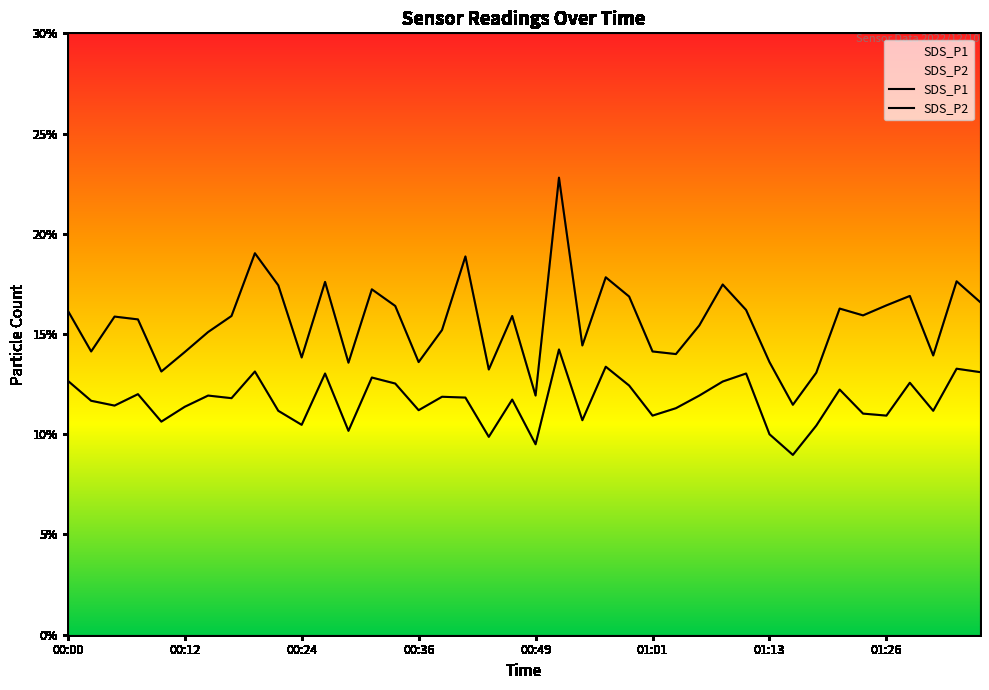

True or false: SDS_P1 has more than 2 interior local peaks.

True